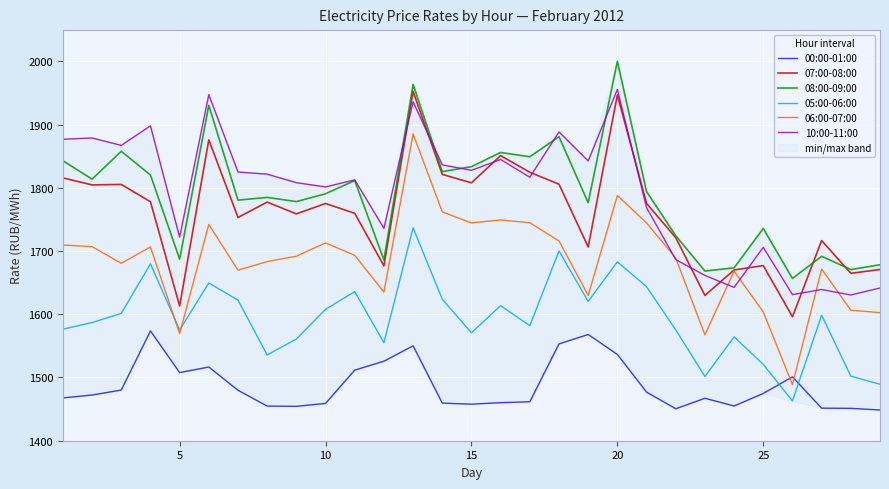

What is the highest value of the 05:00-06:00 series?

1736.7